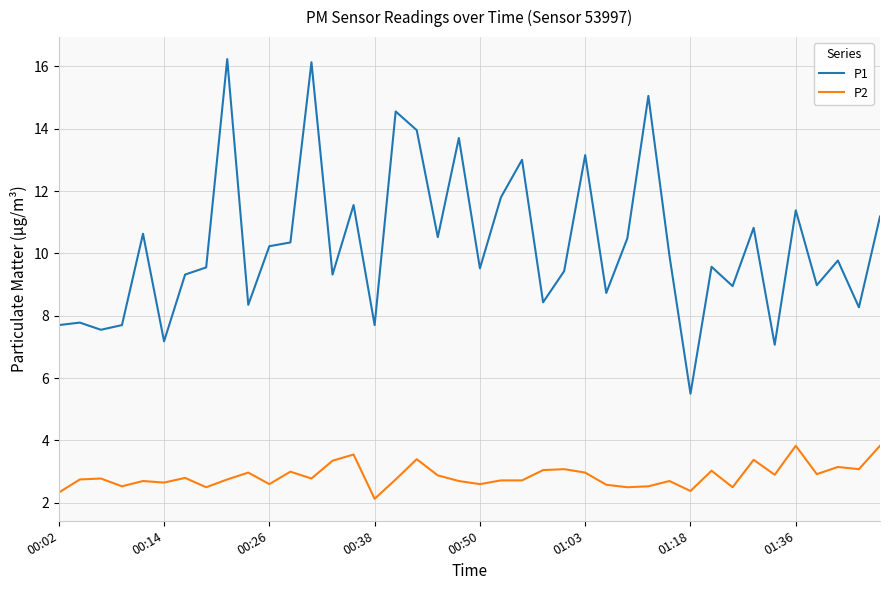

True or false: P2 and P1 cross at least once.

False